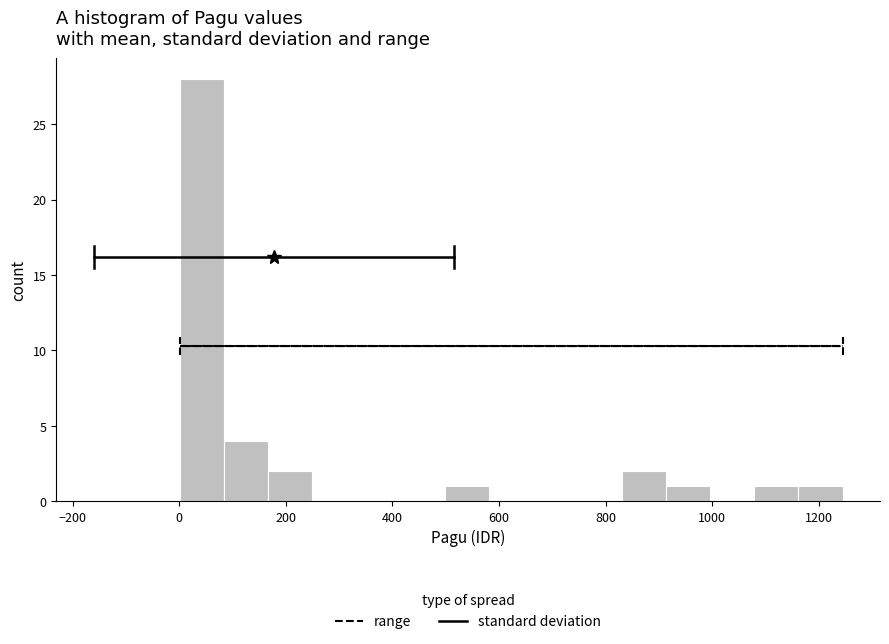

Reading left to right, transcribe this chart: for each bar, give the range it covers on the x-axis and its height. Neither the bar edges nor the heights are printed on the chart, so give them approximately, as read against the axes.

0 to 80: 28
80 to 160: 4
160 to 240: 2
240 to 340: 0
340 to 420: 0
420 to 500: 0
500 to 580: 1
580 to 660: 0
660 to 740: 0
740 to 840: 0
840 to 920: 2
920 to 1000: 1
1000 to 1080: 0
1080 to 1160: 1
1160 to 1240: 1